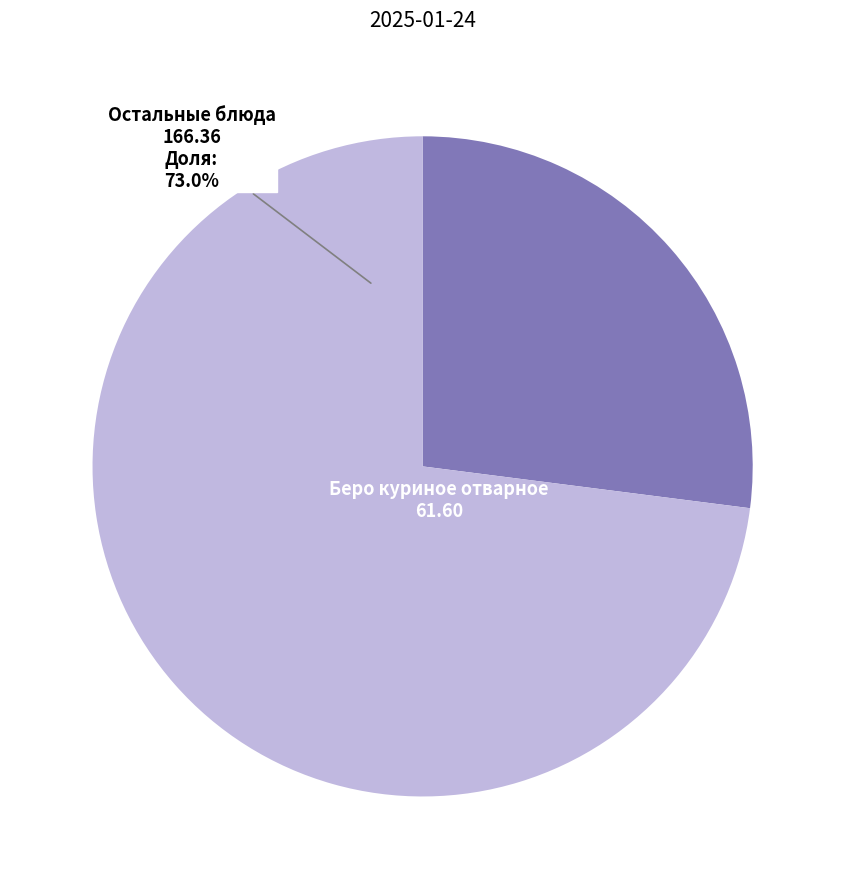

Rank the categories by value from lowest to highest.

Беро куриное отварное, Остальные блюда